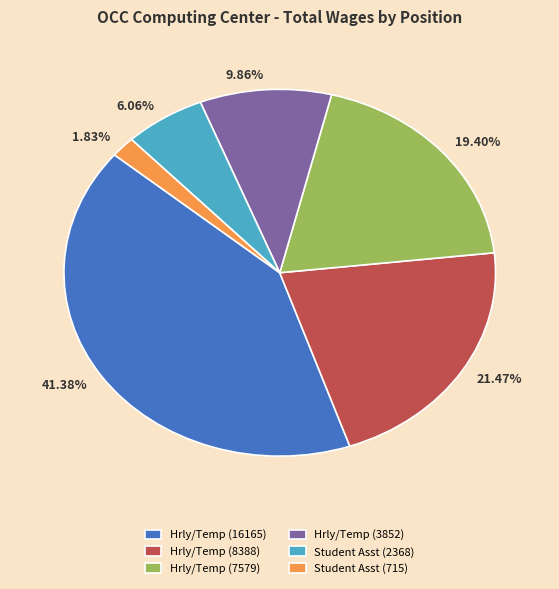

Count the number of slices in the pie.

6